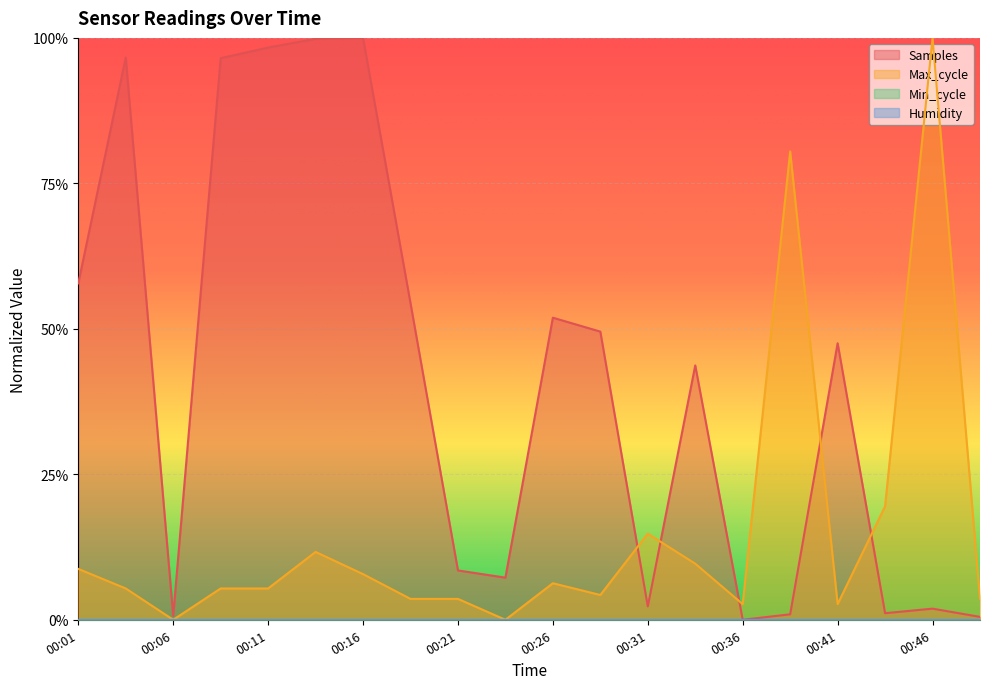

Reading left to right, transcribe all the data shown in this chart.

Samples: 0.6	1.0	0.0	1.0	1.0	1.0	1.0	0.5	0.1	0.1	0.5	0.5	0.0	0.4	0.0	0.0	0.5	0.0	0.0	0.0
Max_cycle: 0.1	0.1	0.0	0.1	0.1	0.1	0.1	0.0	0.0	0.0	0.1	0.0	0.1	0.1	0.0	0.8	0.0	0.2	1.0	0.0